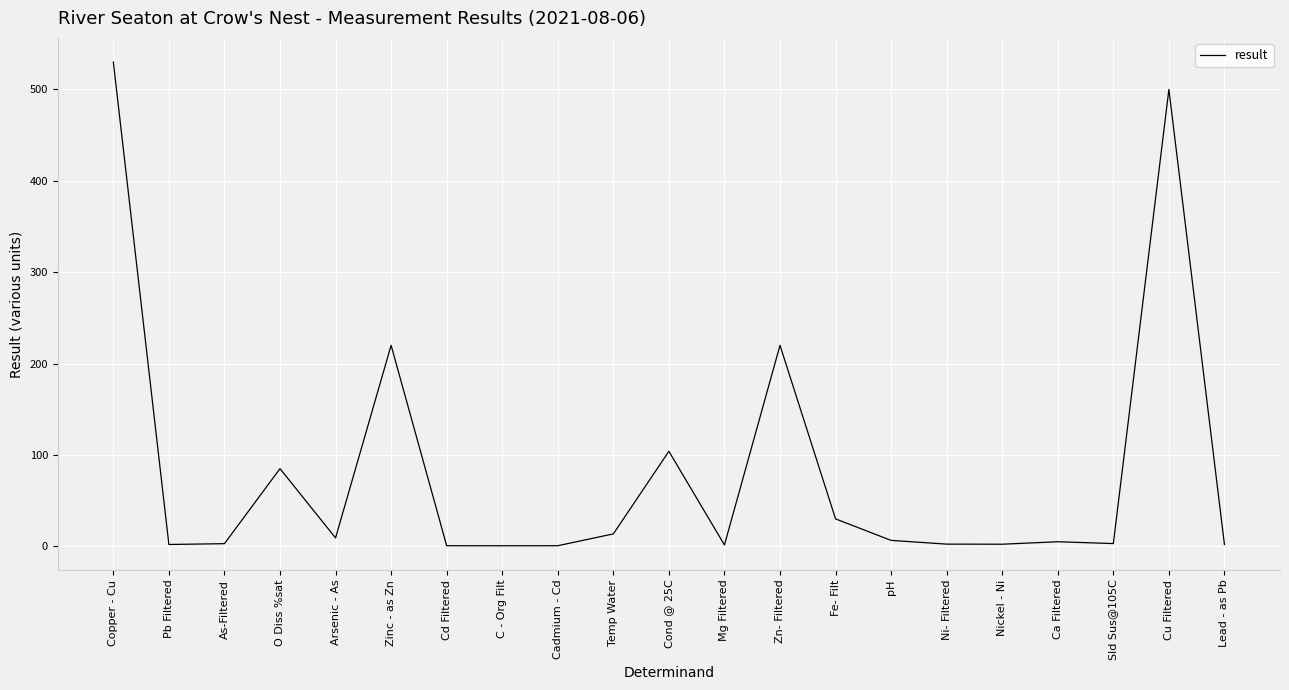

The value at O Diss %sat is 33.0. True or false?

False